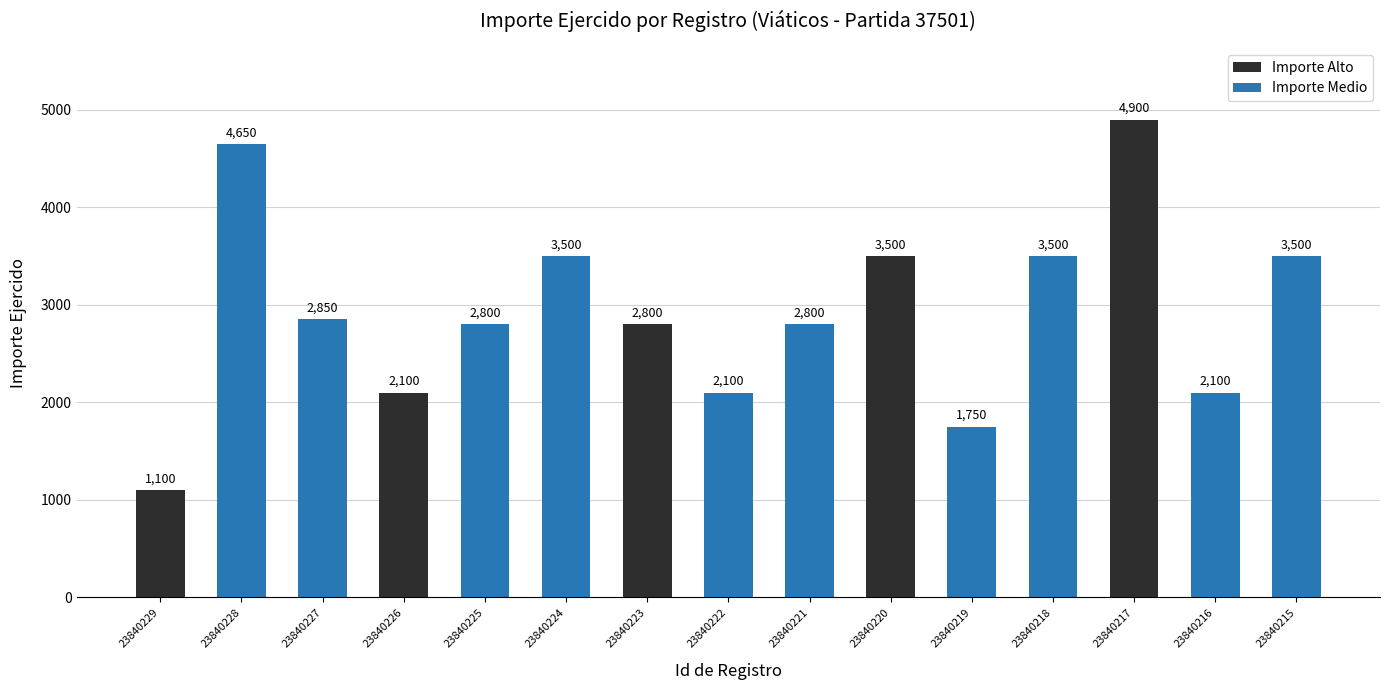

What is the difference between the maximum and minimum values?

3800